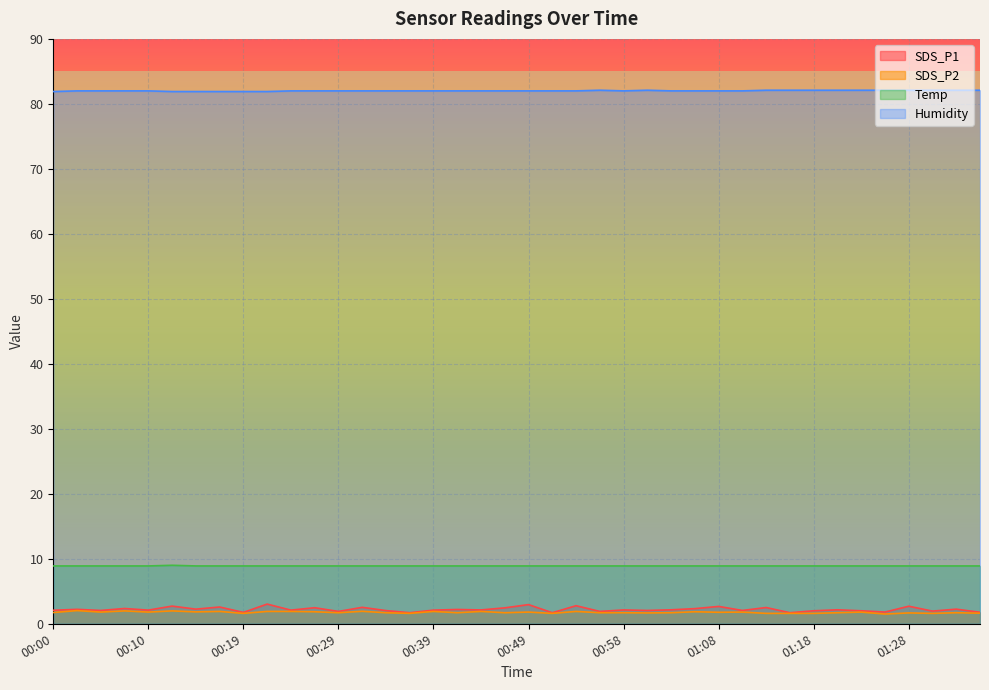

The value of Humidity at 00:07 is 27.1. True or false?

False